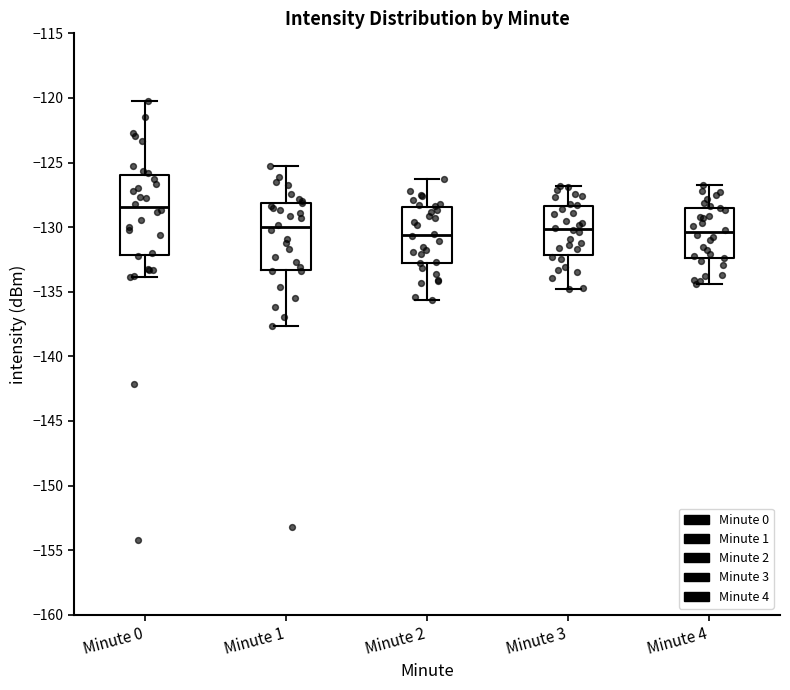

Which box is the tallest, from its lower edge to its upper edge?

Minute 0